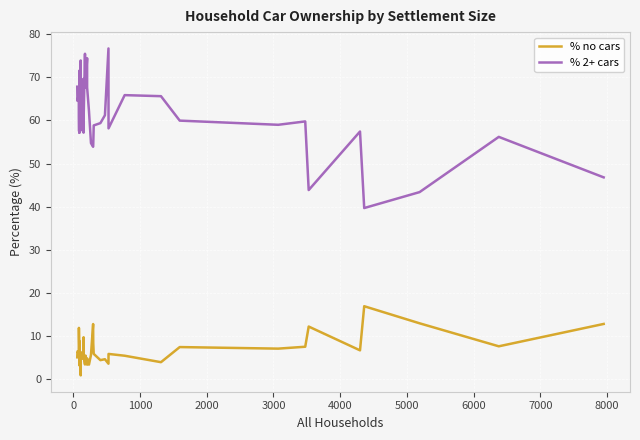

What is the difference between the second highest and minimum values in the % no cars series?

12.1